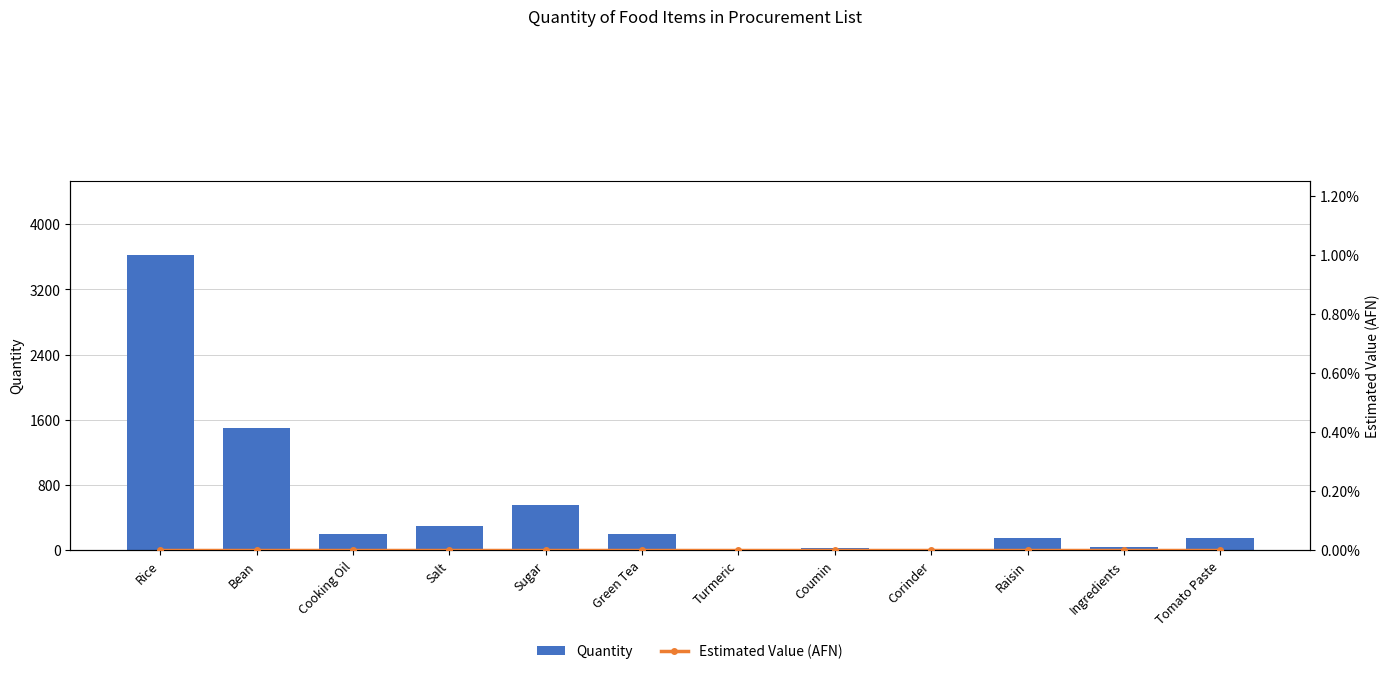

What is the label of the 1st bar from the left?

Rice